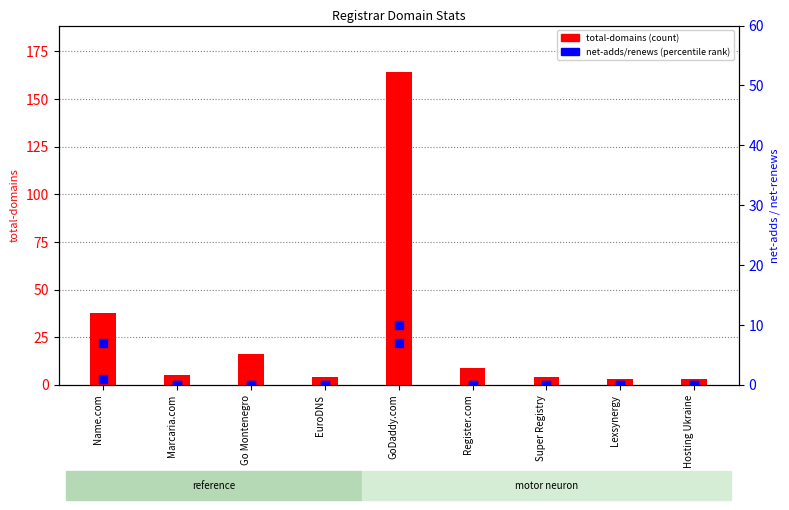

At which category is the sum across all series the highest?

GoDaddy.com